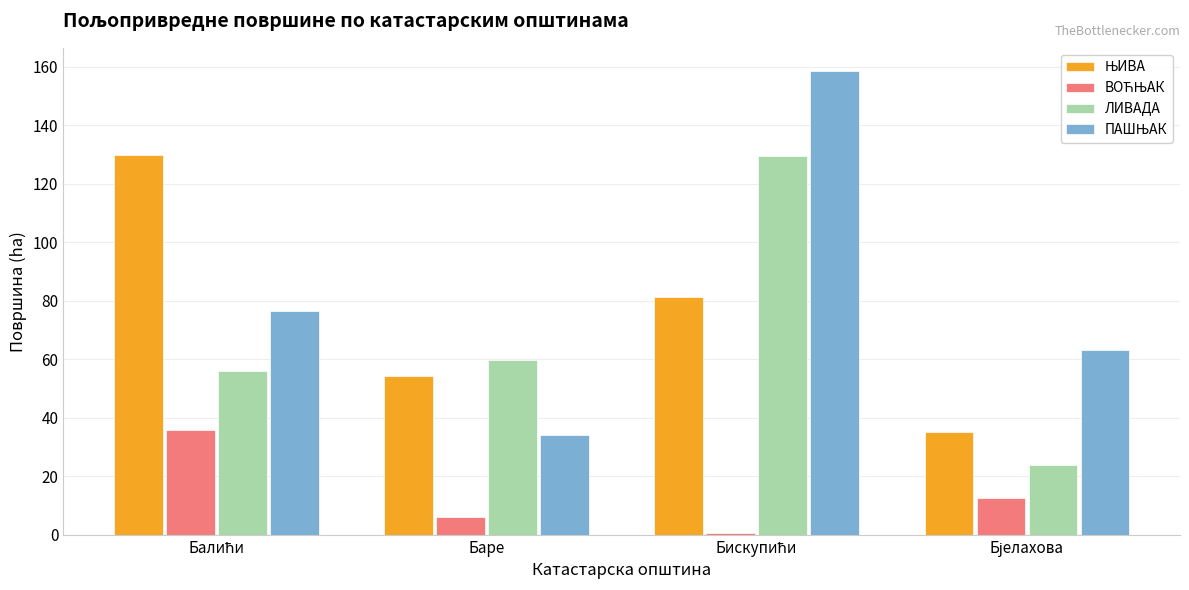

What is the approximate value of ЛИВАДА at Баре?

59.7